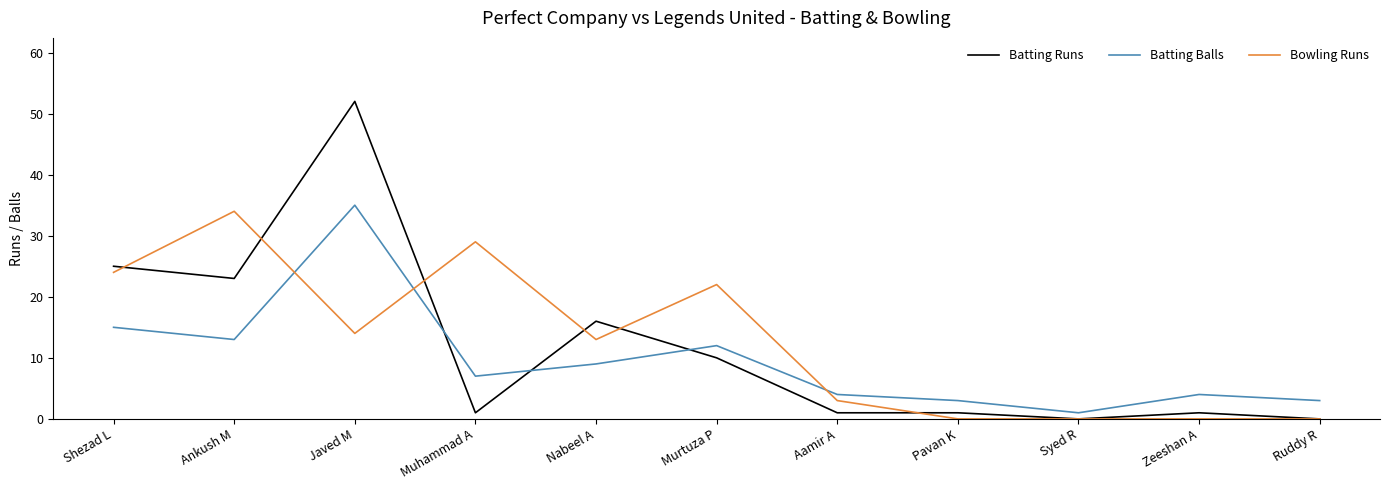

List the series in order of their overall mean, lowest first.

Batting Balls, Batting Runs, Bowling Runs